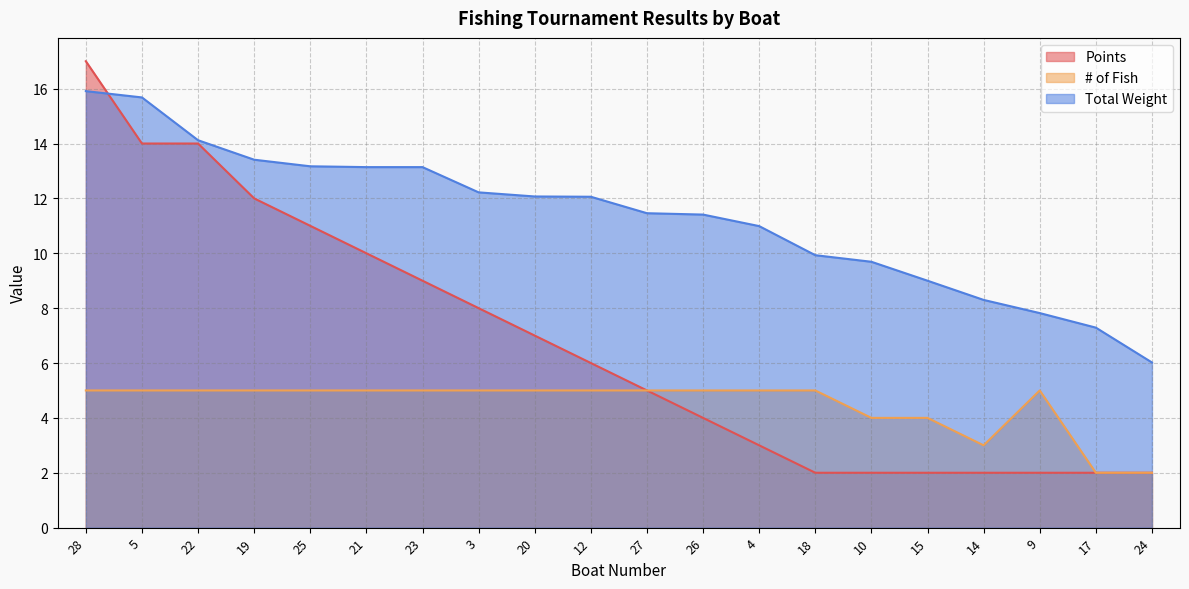

Reading left to right, list all the values displayed in this chart.

Points: 28=17.0	5=14.0	22=14.0	19=12.0	25=11.0	21=10.0	23=9.0	3=8.0	20=7.0	12=6.0	27=5.0	26=4.0	4=3.0	18=2.0	10=2.0	15=2.0	14=2.0	9=2.0	17=2.0	24=2.0
# of Fish: 28=5.0	5=5.0	22=5.0	19=5.0	25=5.0	21=5.0	23=5.0	3=5.0	20=5.0	12=5.0	27=5.0	26=5.0	4=5.0	18=5.0	10=4.0	15=4.0	14=3.0	9=5.0	17=2.0	24=2.0
Total Weight: 28=15.9	5=15.7	22=14.1	19=13.4	25=13.2	21=13.1	23=13.1	3=12.2	20=12.1	12=12.1	27=11.5	26=11.4	4=11.0	18=9.9	10=9.7	15=9.0	14=8.3	9=7.8	17=7.3	24=6.0